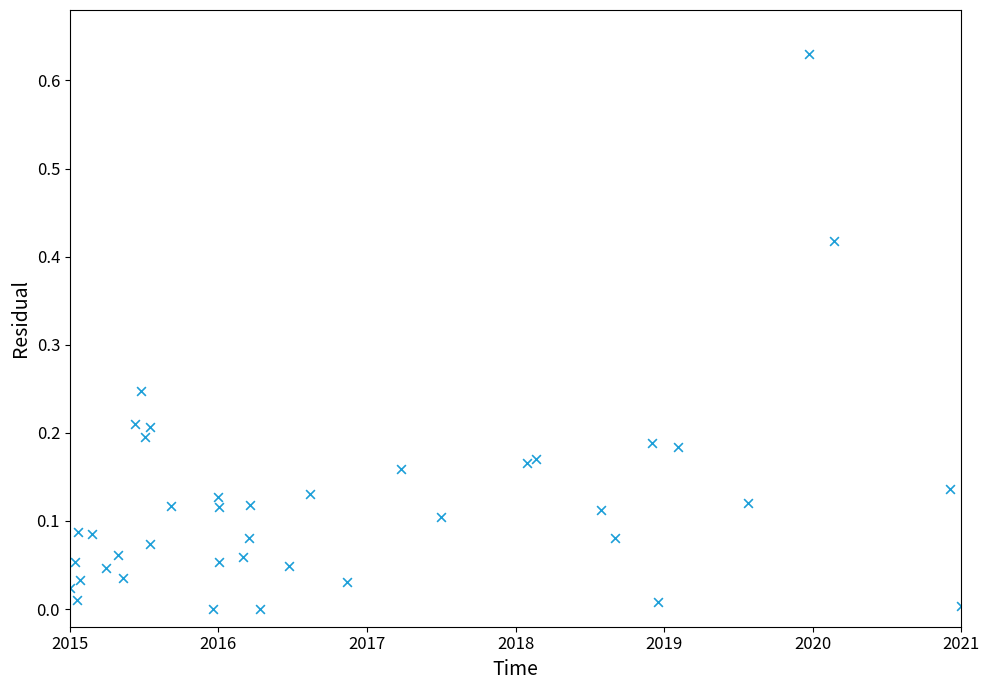

What is the range of X values (max minus min)?

6.0